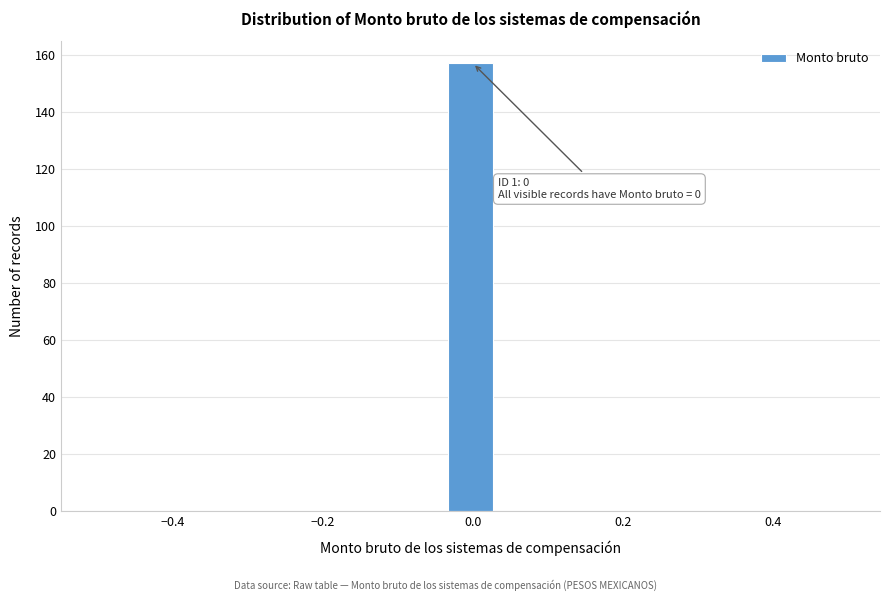

Read against the x-axis, roughly where is the centre of the tallest bar?

0.00